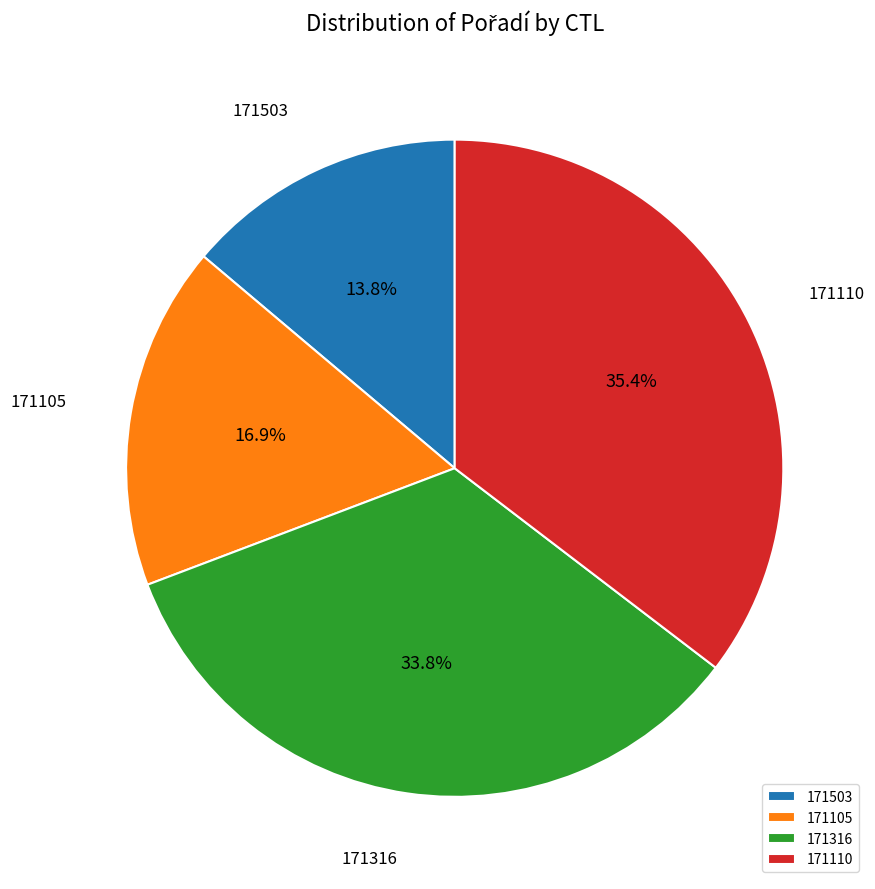

True or false: 171110 accounts for 43% of the total.

False